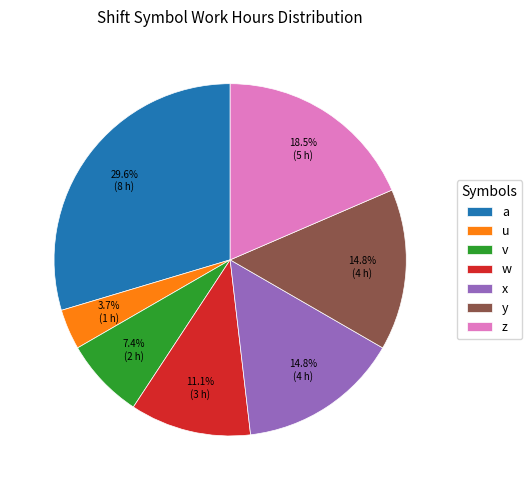

To the nearest percent, what is the difference between the v and w slice percentages?

4%